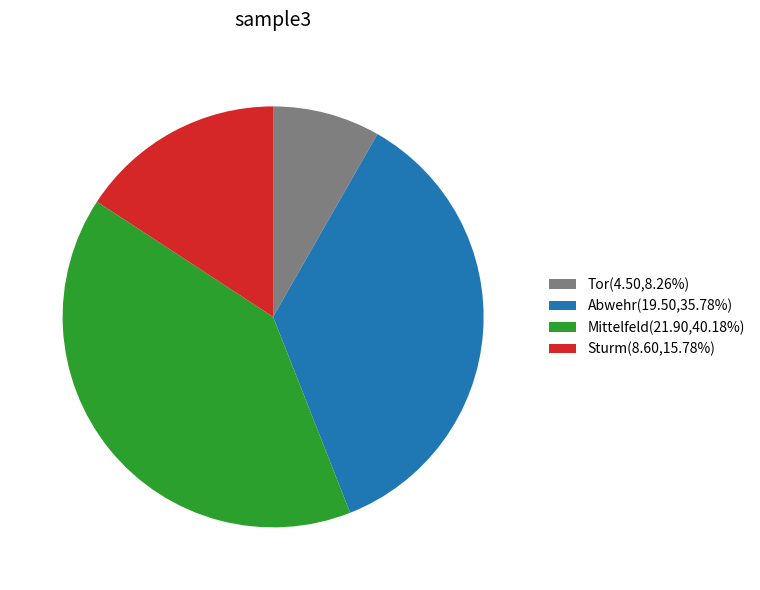

Is Tor(4.50,8.26%) the majority of the pie?

No